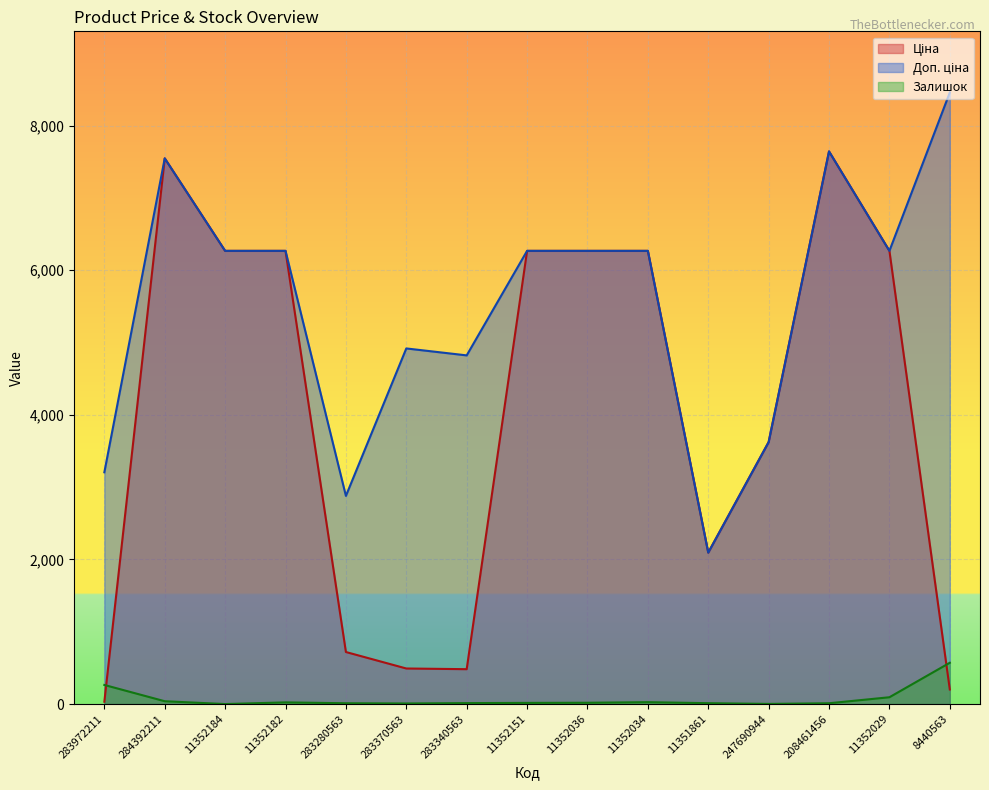

How many lines are shown in the chart?

3